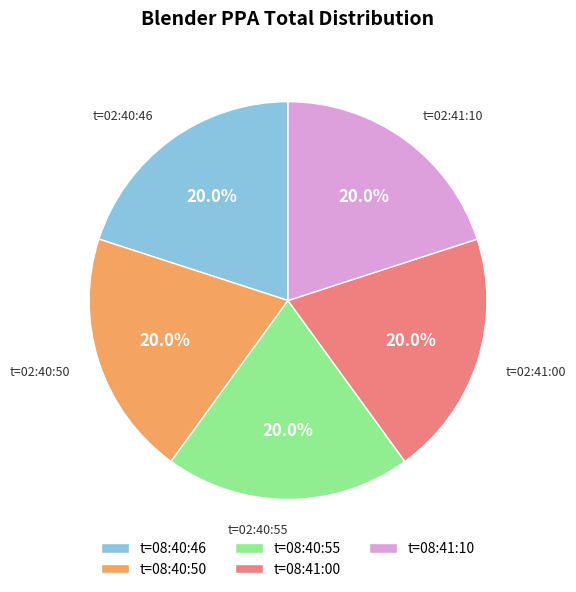

How many segments does this pie chart have?

5